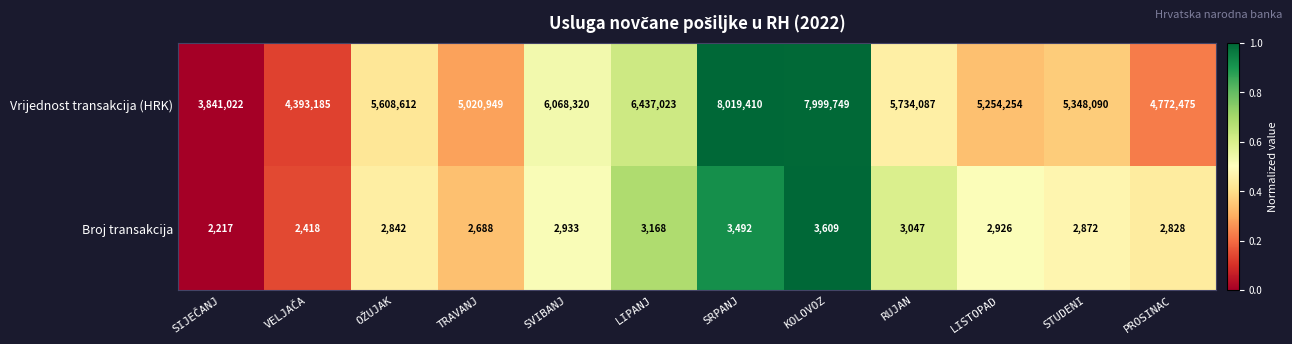

The value of Vrijednost transakcija (HRK) at KOLOVOZ is 10690359. True or false?

False